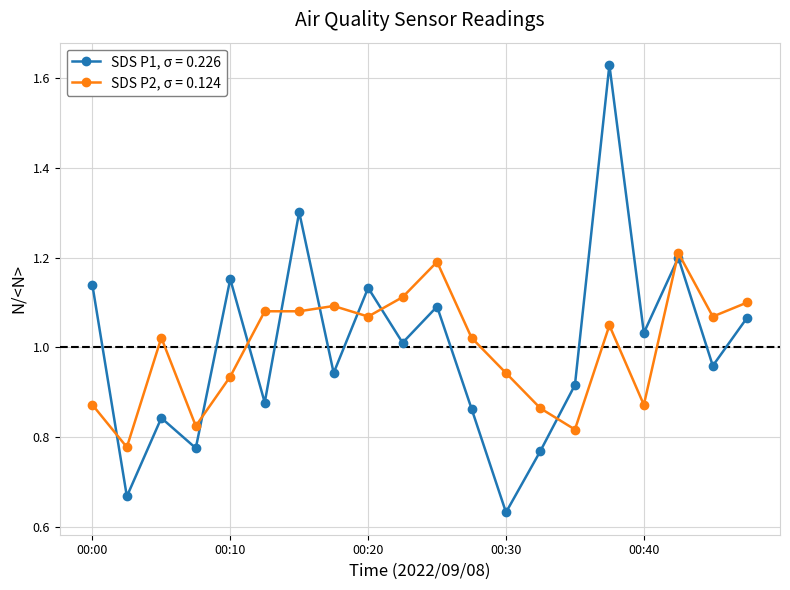

Which series has the largest range (max minus min)?

SDS P1, σ = 0.226